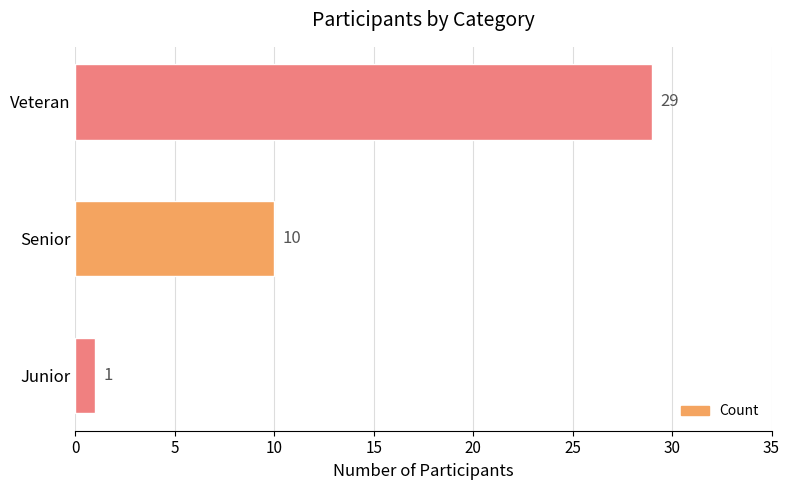

True or false: the data shows 29 at Veteran.

True